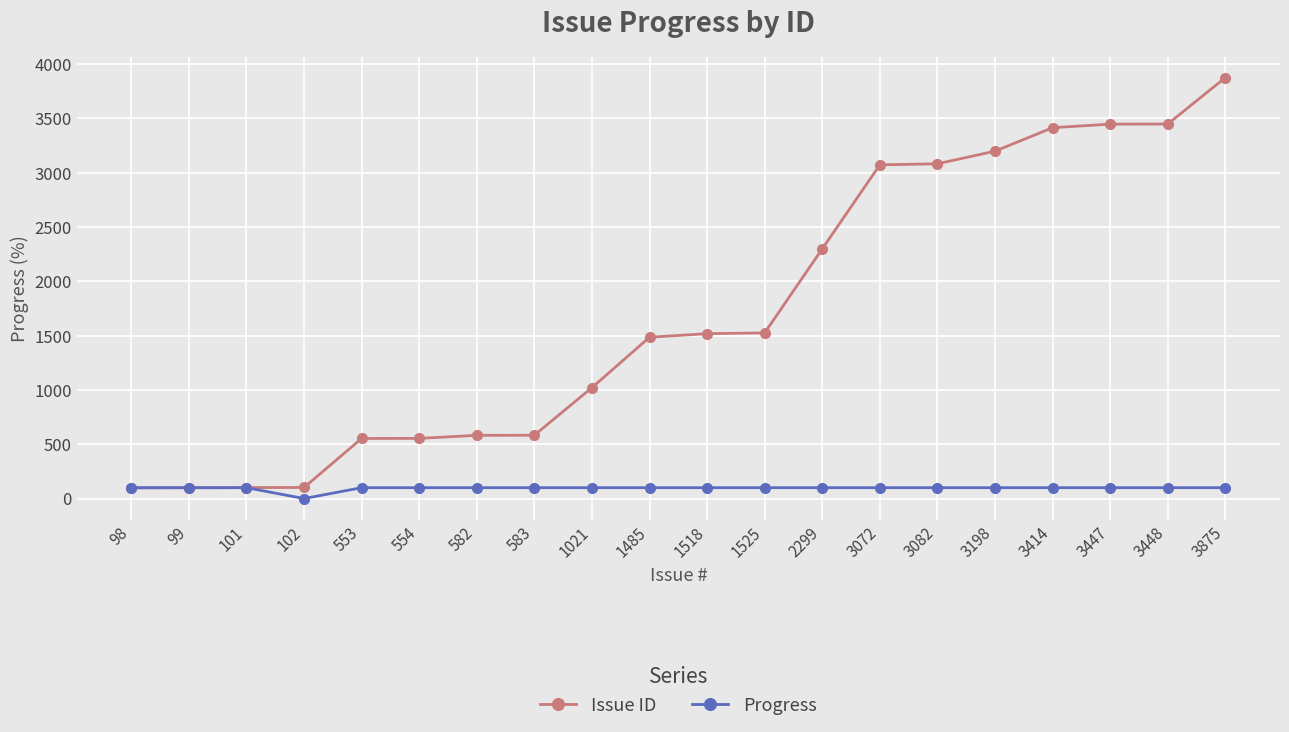

What is the highest value of the Progress series?

100